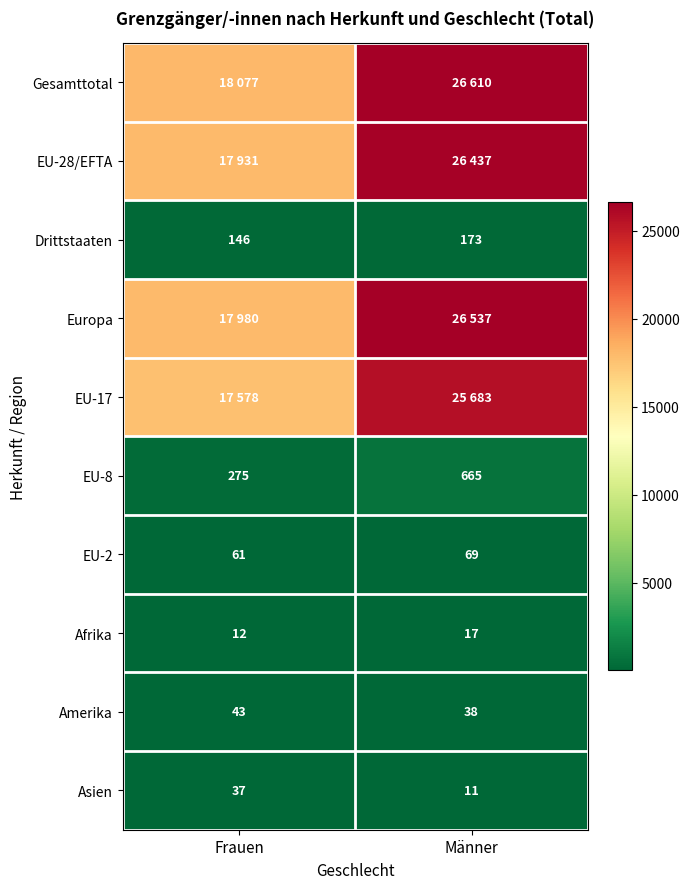

Rank the series by their maximum value, from highest to lowest.

Gesamttotal, Europa, EU-28/EFTA, EU-17, EU-8, Drittstaaten, EU-2, Amerika, Asien, Afrika